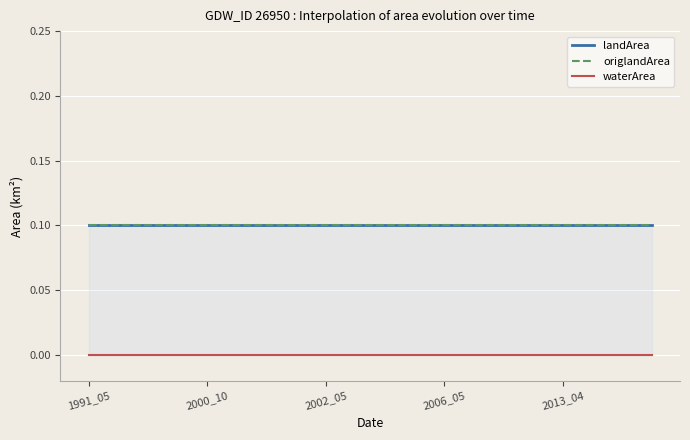

True or false: origWaterArea and origNoDataArea cross at least once.

False